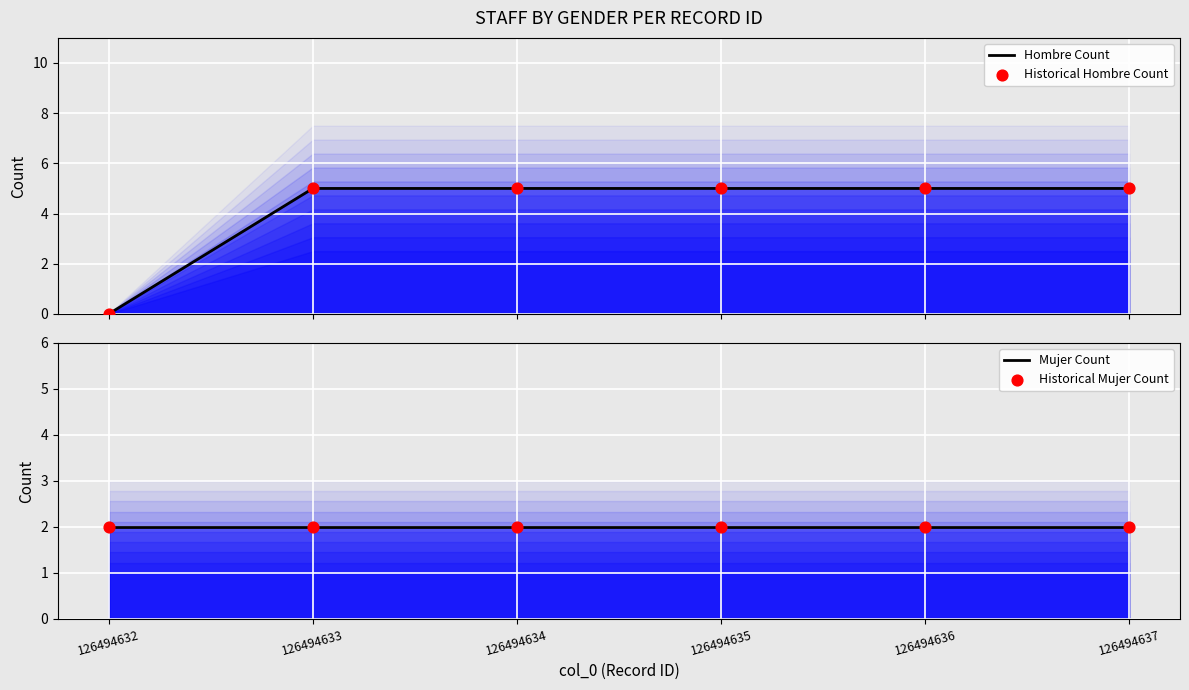

Which series has the largest total across all categories?

Hombre Count